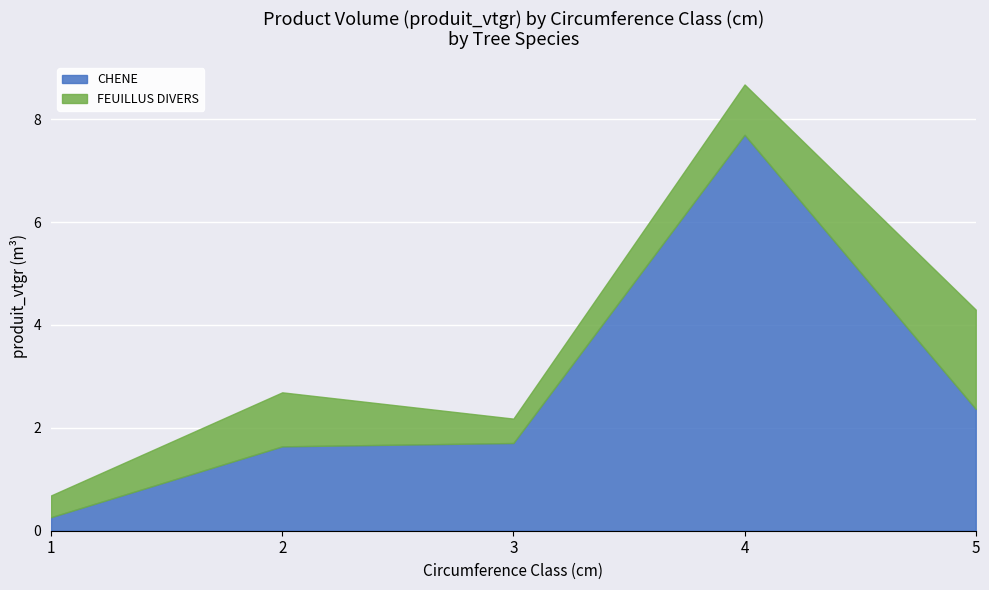

What is the highest value of the CHENE series?

7.7